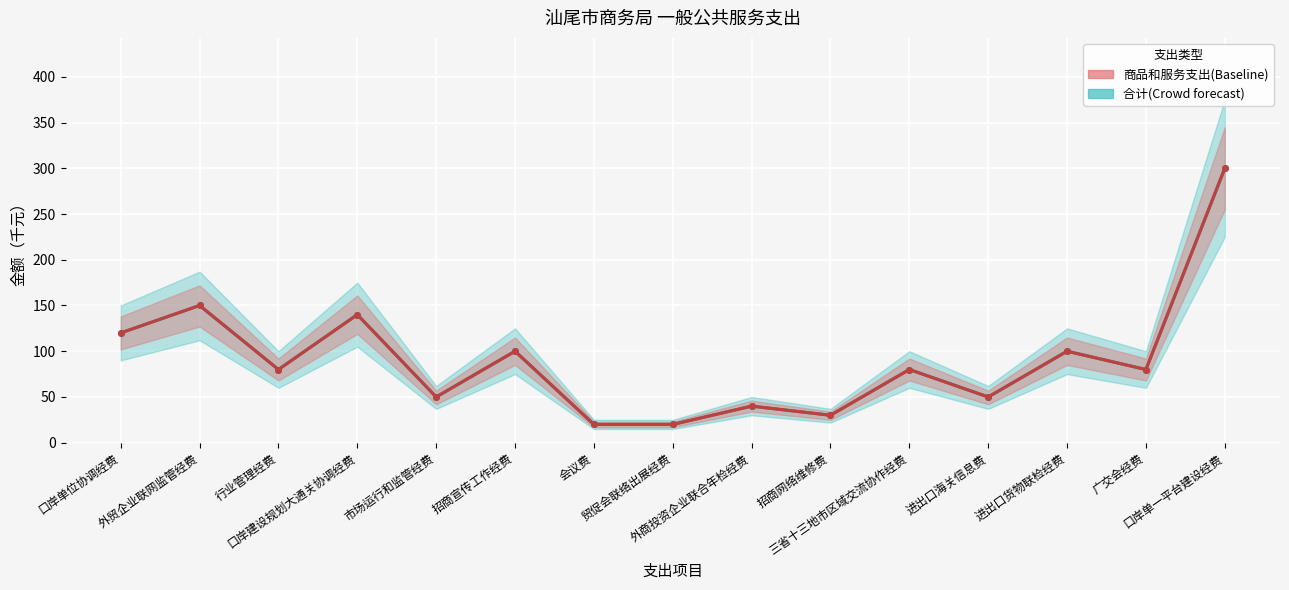

Which series changed the most between 贸促会联络出展经费 and 口岸单一平台建设经费?

合计(Crowd forecast)